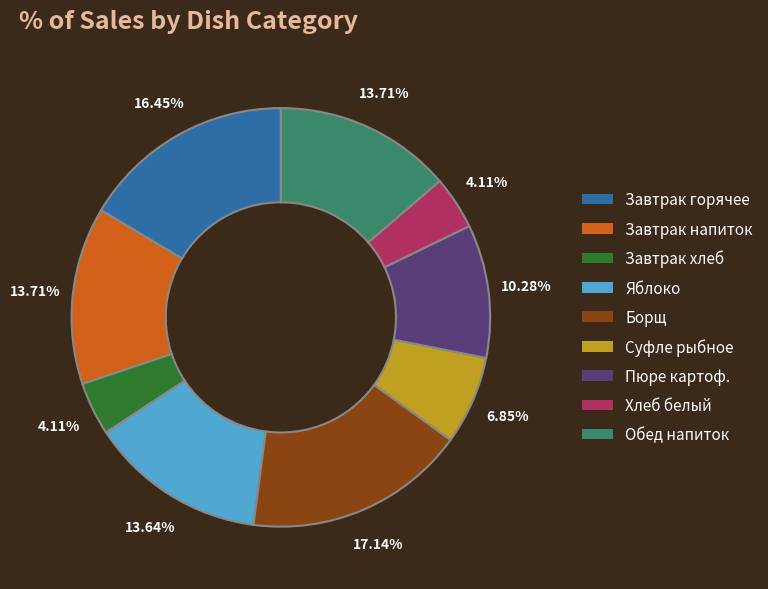

Is there any slice that represents more than half of the pie?

No